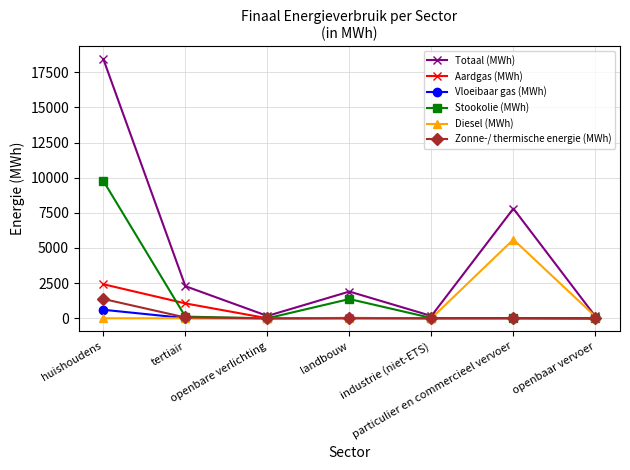

Which series changed the most between landbouw and particulier en commercieel vervoer?

Totaal (MWh)